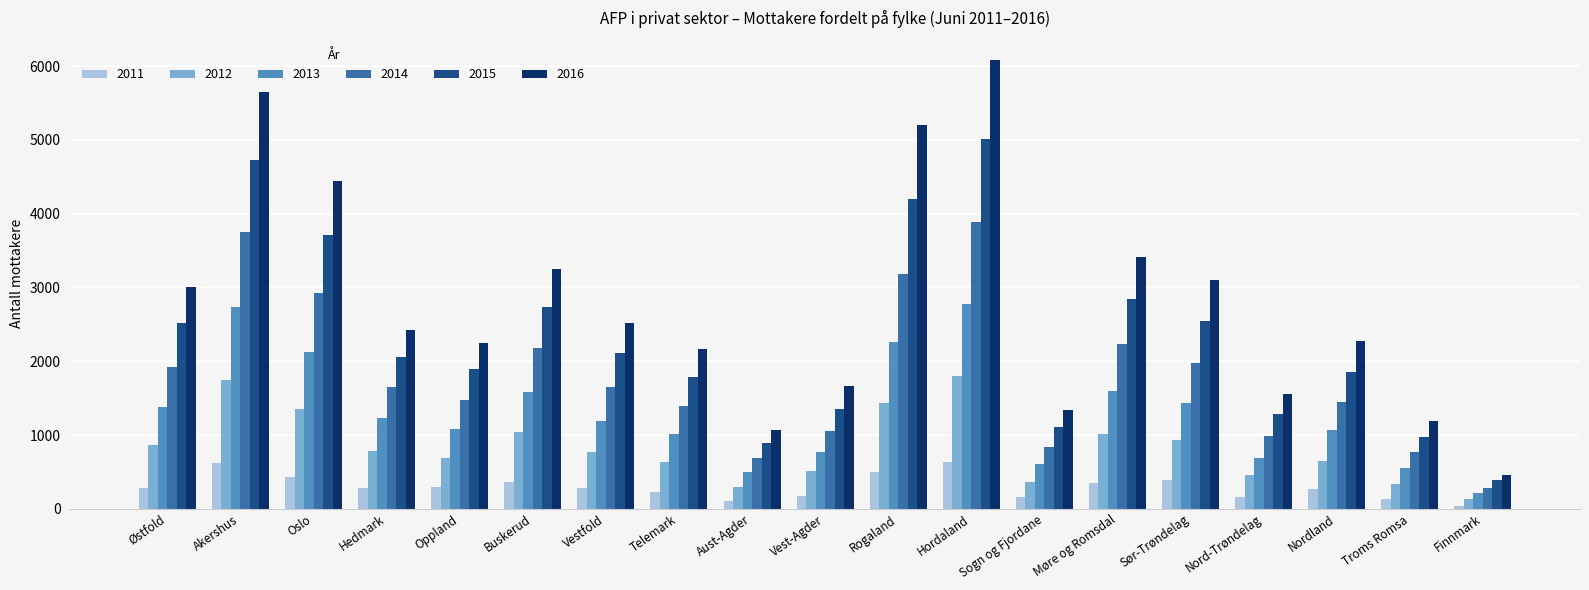

Which series has the largest total across all categories?

2016